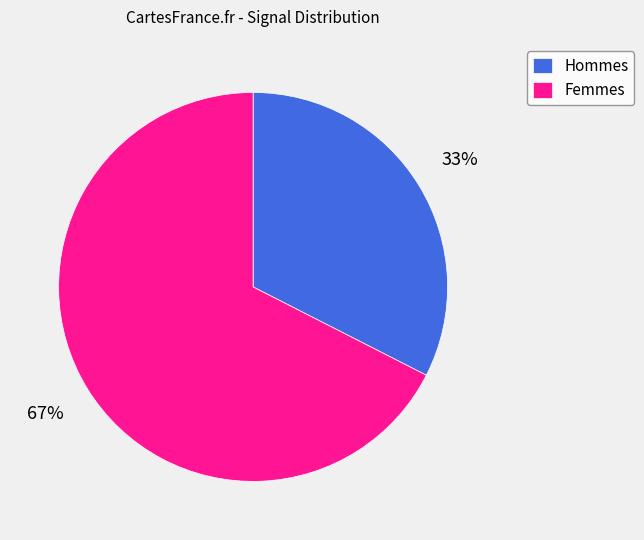

What percentage is the Hommes slice, to the nearest percent?

33%